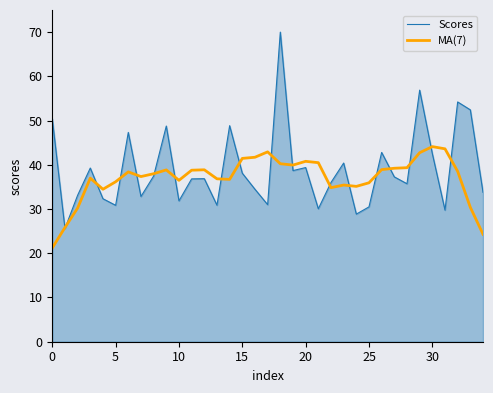

Which series has the widest spread of values?

Scores